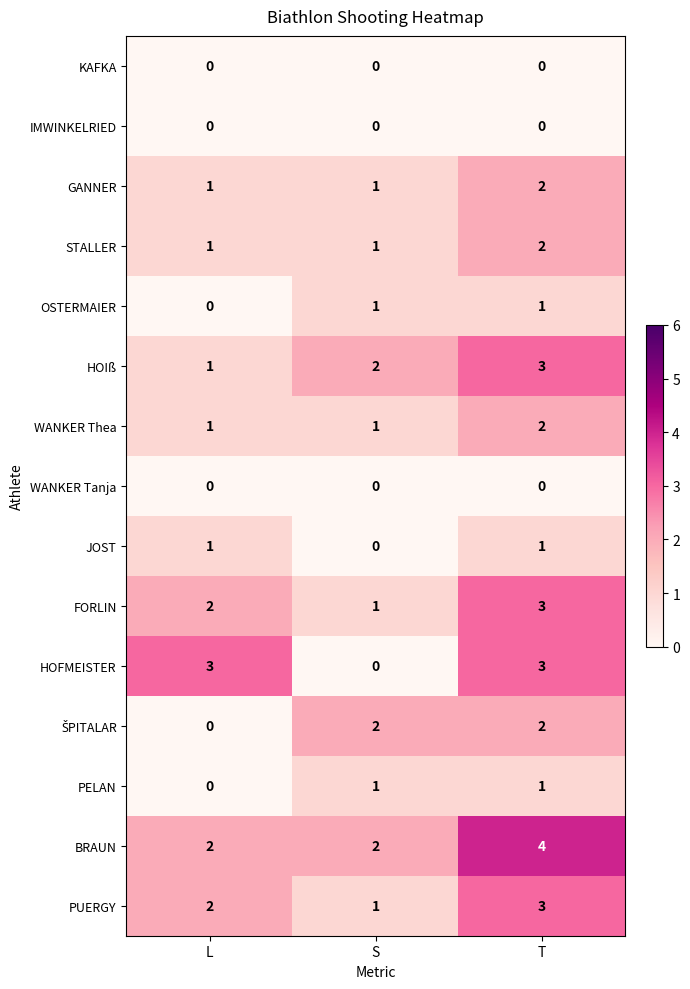

Count the STALLER values in the range 1 to 2.

3